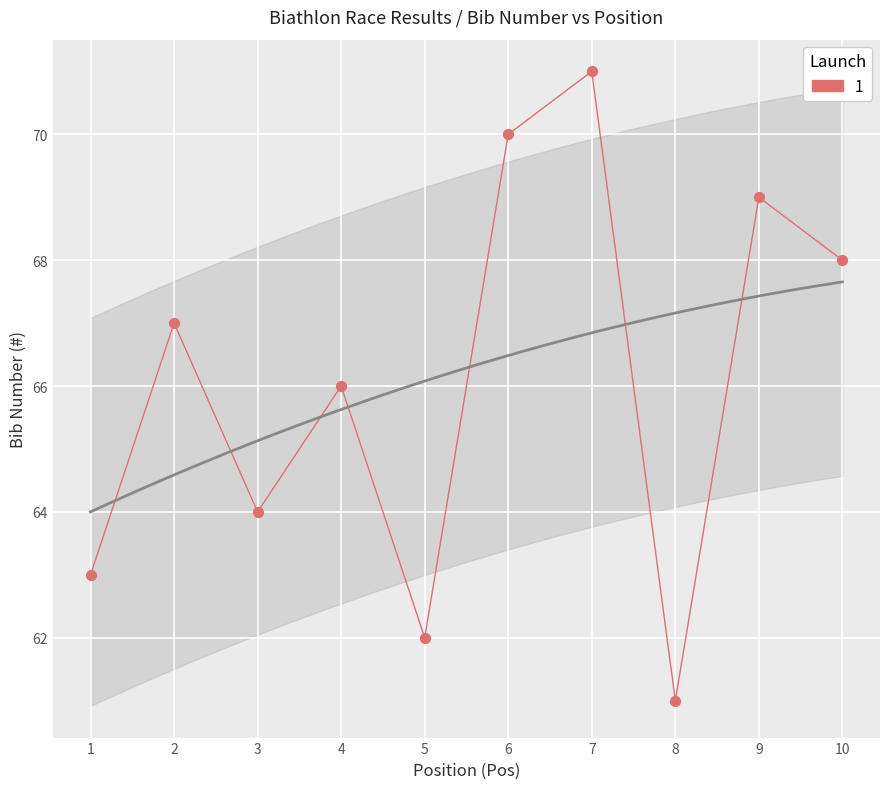

What is the average X value?

6